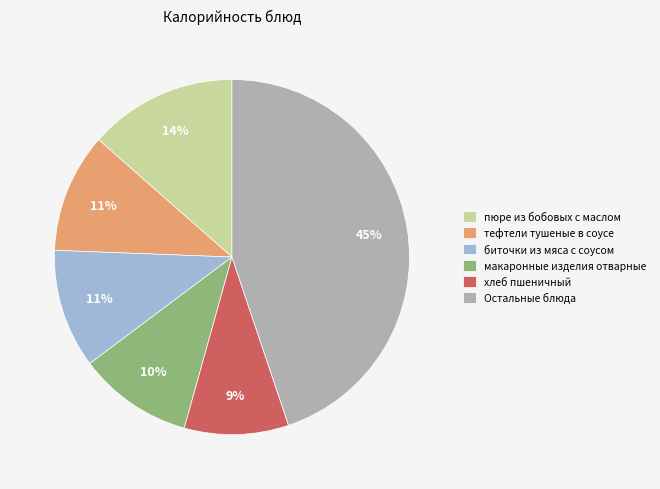

What is the smallest slice in the pie chart?

хлеб пшеничный